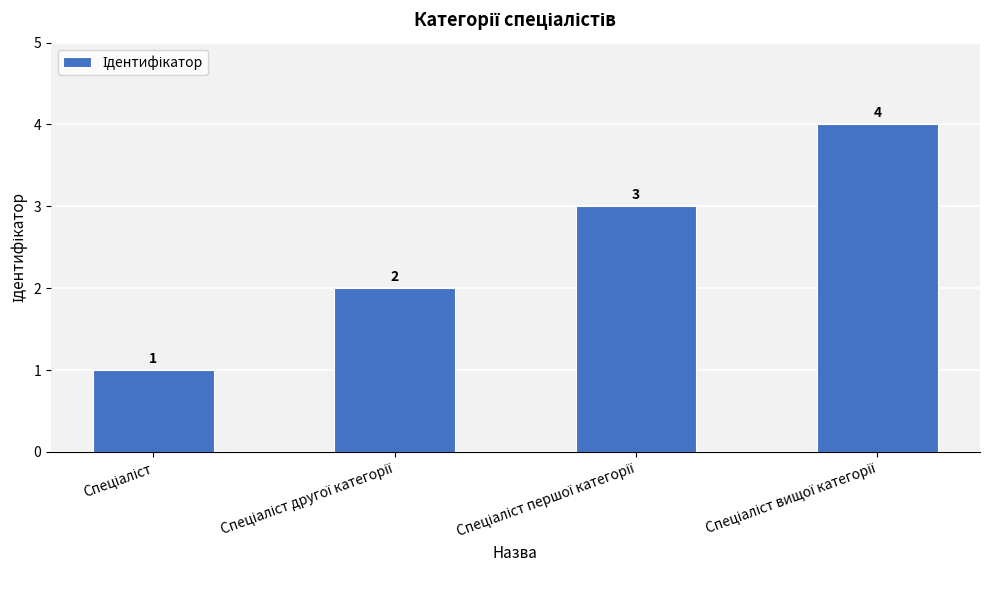

What is the sum of all values?

10